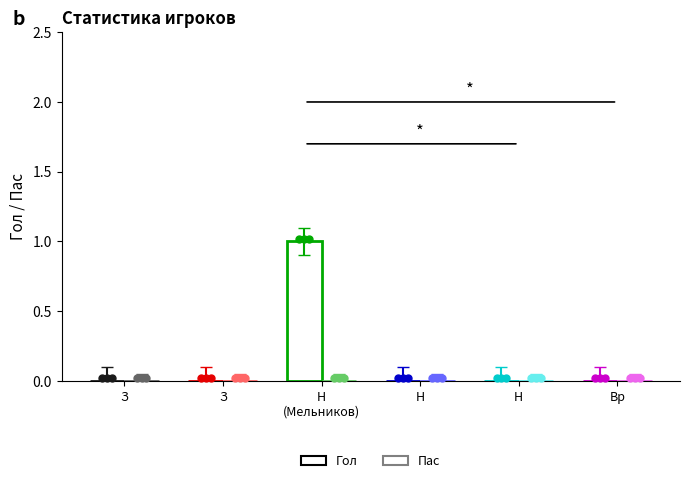

Which series contains the lowest Y value?

Гол